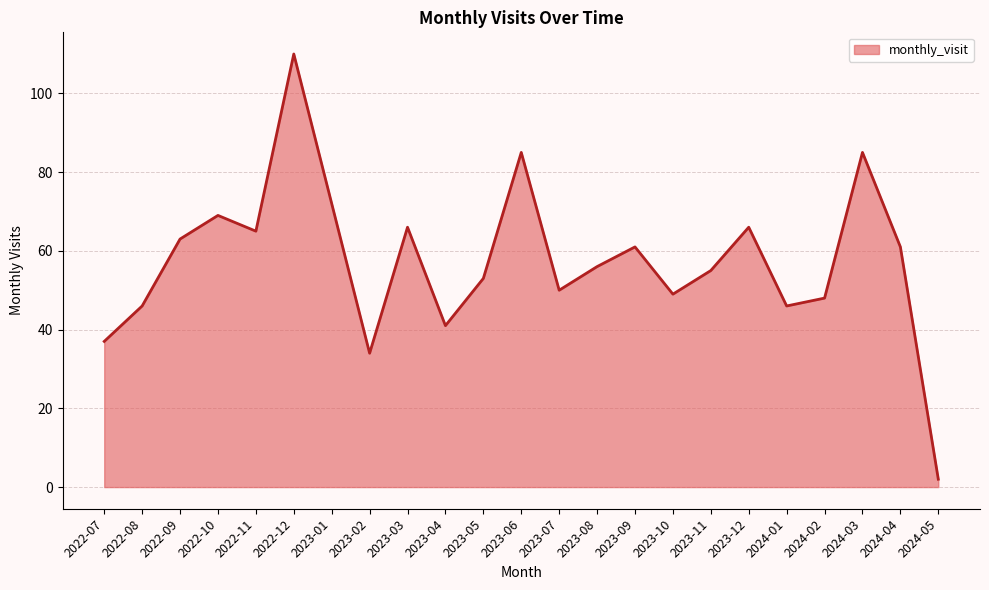

Where does the data first go above 56?

2022-09